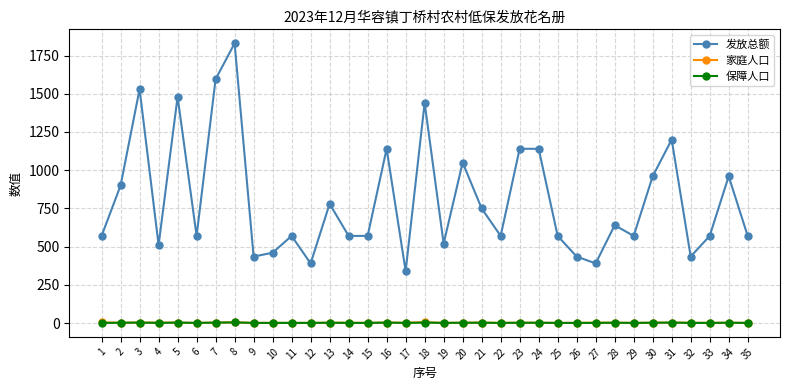

Where is the first local maximum for 发放总额?

3